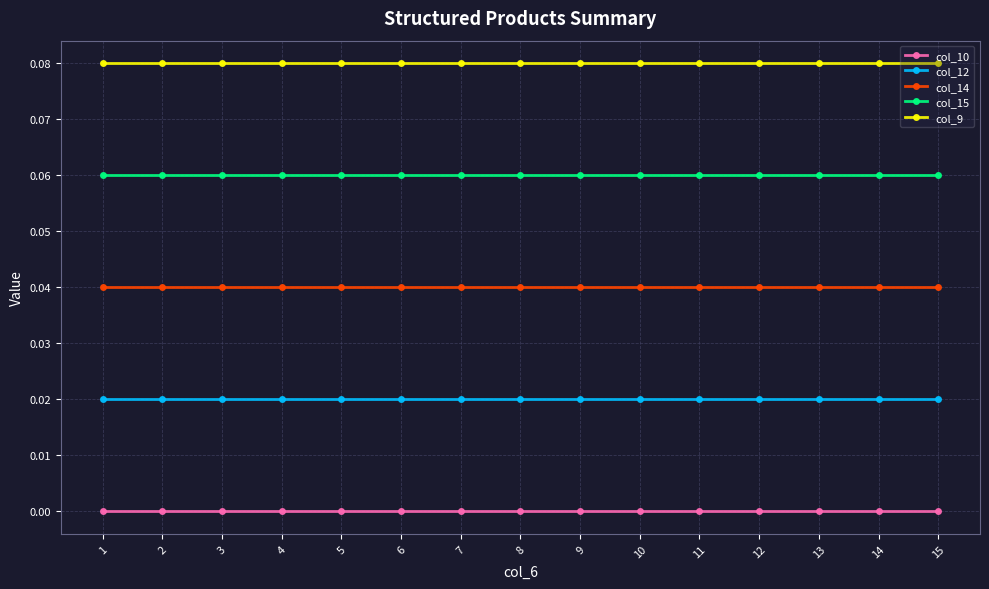

How many series are shown in this chart?

5